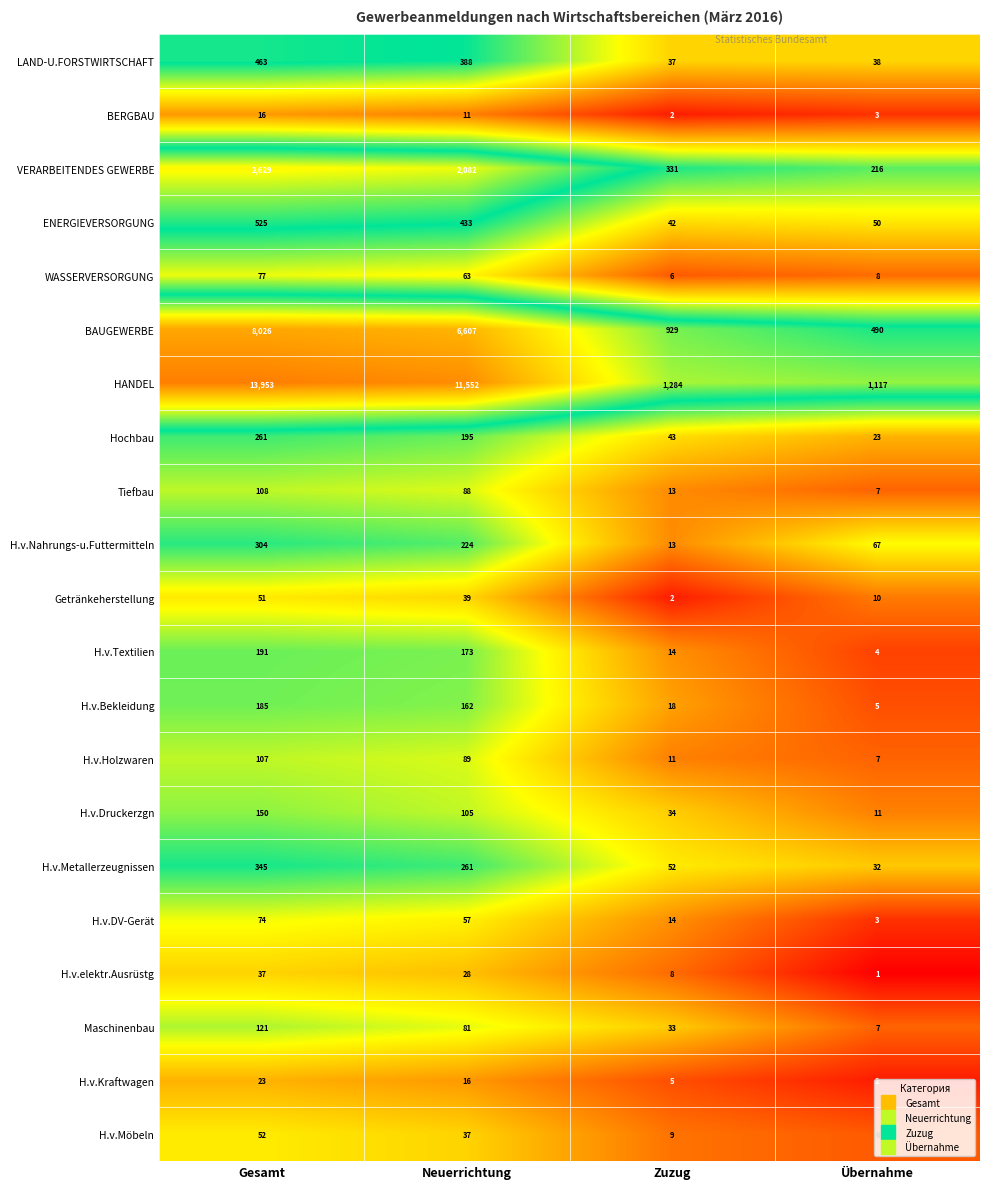

What is the average value of the BERGBAU series?

8